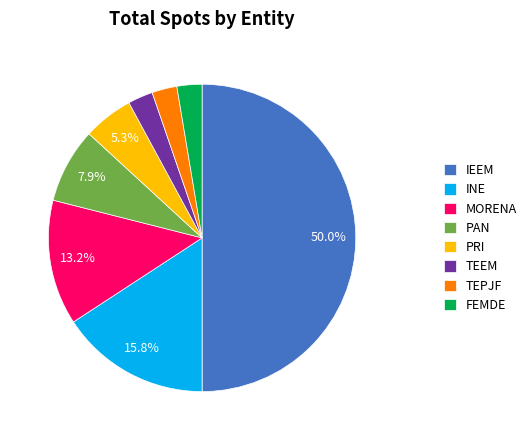

True or false: FEMDE accounts for 15% of the total.

False